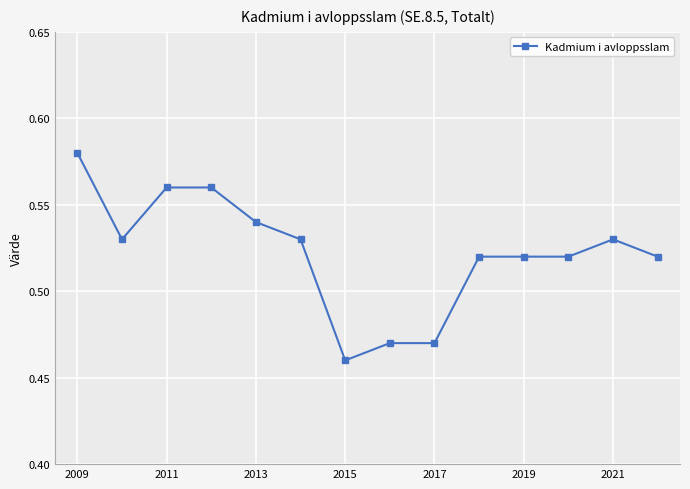

Count the values in the range 0 to 1.

14